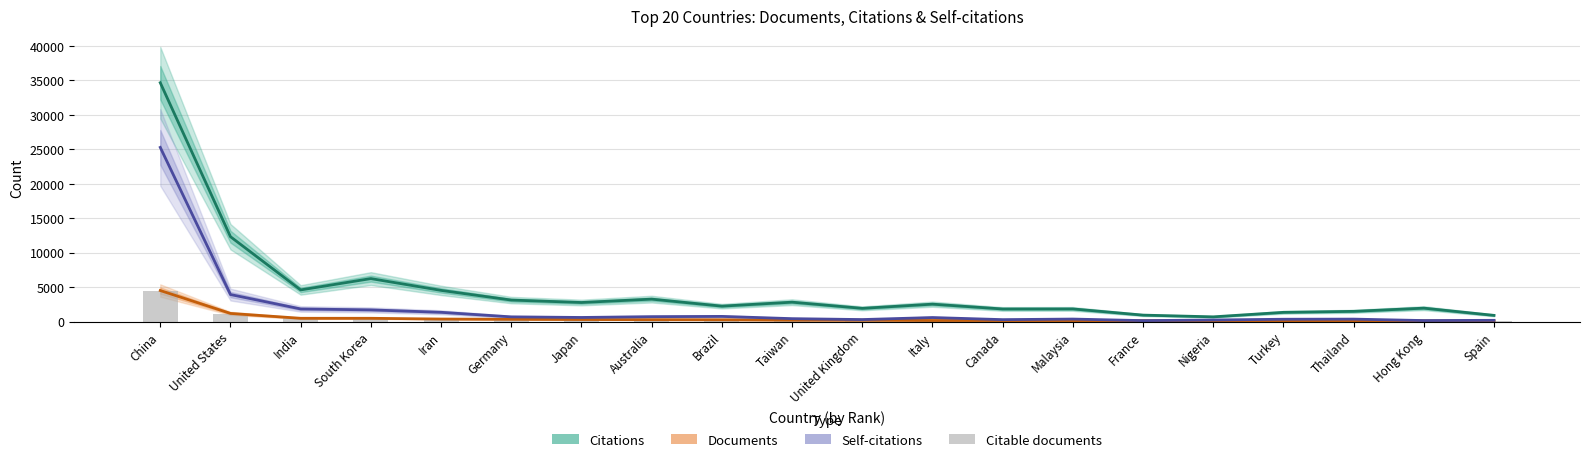

Reading left to right, list all the values displayed in this chart.

Citations: China=34632	United States=12301	India=4581	South Korea=6225	Iran=4515	Germany=3111	Japan=2757	Australia=3247	Brazil=2229	Taiwan=2805	United Kingdom=1911	Italy=2517	Canada=1818	Malaysia=1827	France=929	Nigeria=677	Turkey=1330	Thailand=1475	Hong Kong=1938	Spain=891
Documents: China=4495	United States=1174	India=467	South Korea=467	Iran=359	Germany=323	Japan=289	Australia=266	Brazil=251	Taiwan=197	United Kingdom=187	Italy=149	Canada=142	Malaysia=137	France=131	Nigeria=115	Turkey=111	Thailand=101	Hong Kong=101	Spain=90
Self-citations: China=25253	United States=3910	India=1823	South Korea=1686	Iran=1336	Germany=674	Japan=588	Australia=703	Brazil=743	Taiwan=415	United Kingdom=283	Italy=577	Canada=273	Malaysia=356	France=130	Nigeria=221	Turkey=330	Thailand=348	Hong Kong=139	Spain=173
Citable documents: China=4475	United States=1035	India=445	South Korea=461	Iran=347	Germany=289	Japan=285	Australia=241	Brazil=246	Taiwan=192	United Kingdom=168	Italy=143	Canada=136	Malaysia=137	France=111	Nigeria=114	Turkey=107	Thailand=97	Hong Kong=99	Spain=84